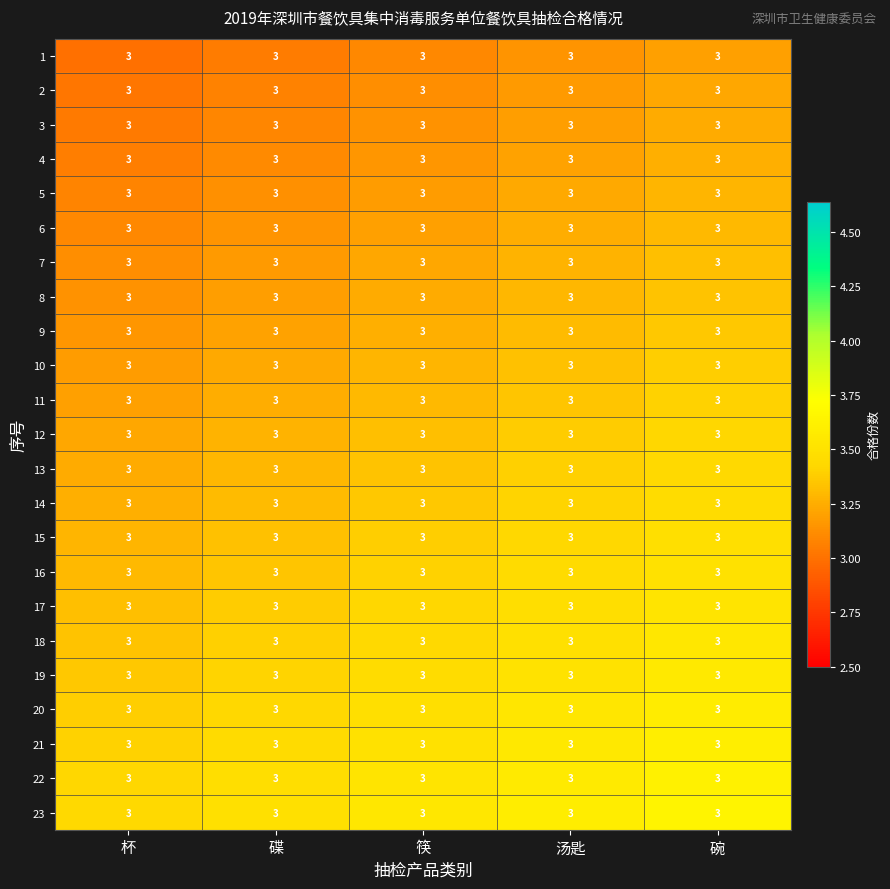

What is the smallest value displayed?

3.0